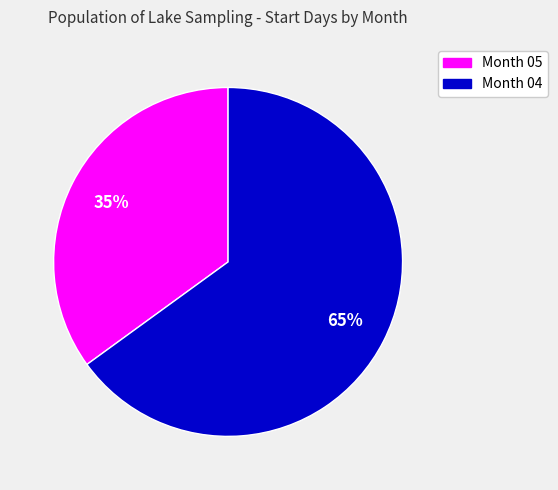

The Month 04 slice represents 72% of the pie. True or false?

False